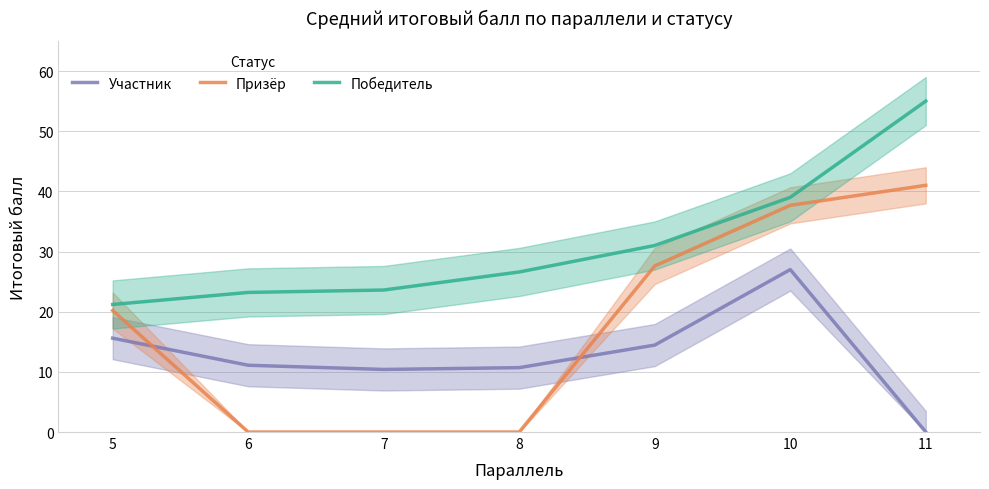

At which label does Участник reach its peak?

10